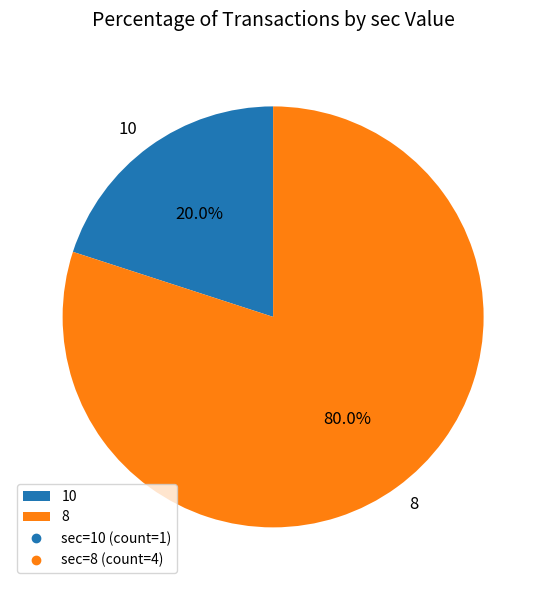

To the nearest percent, what is the difference between the largest and smallest slice percentages?

60%